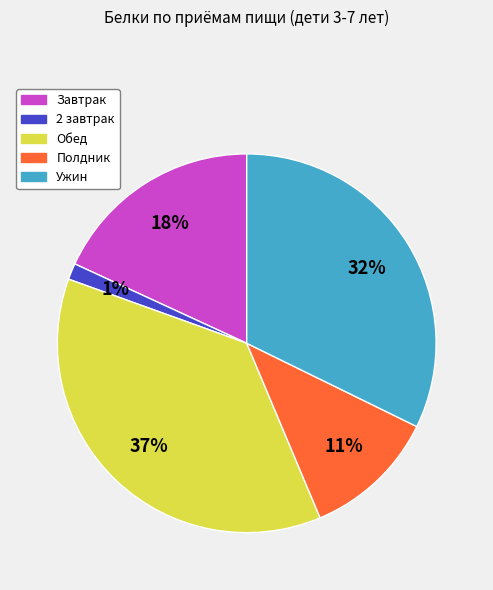

To the nearest percent, what is the average slice percentage?

20%